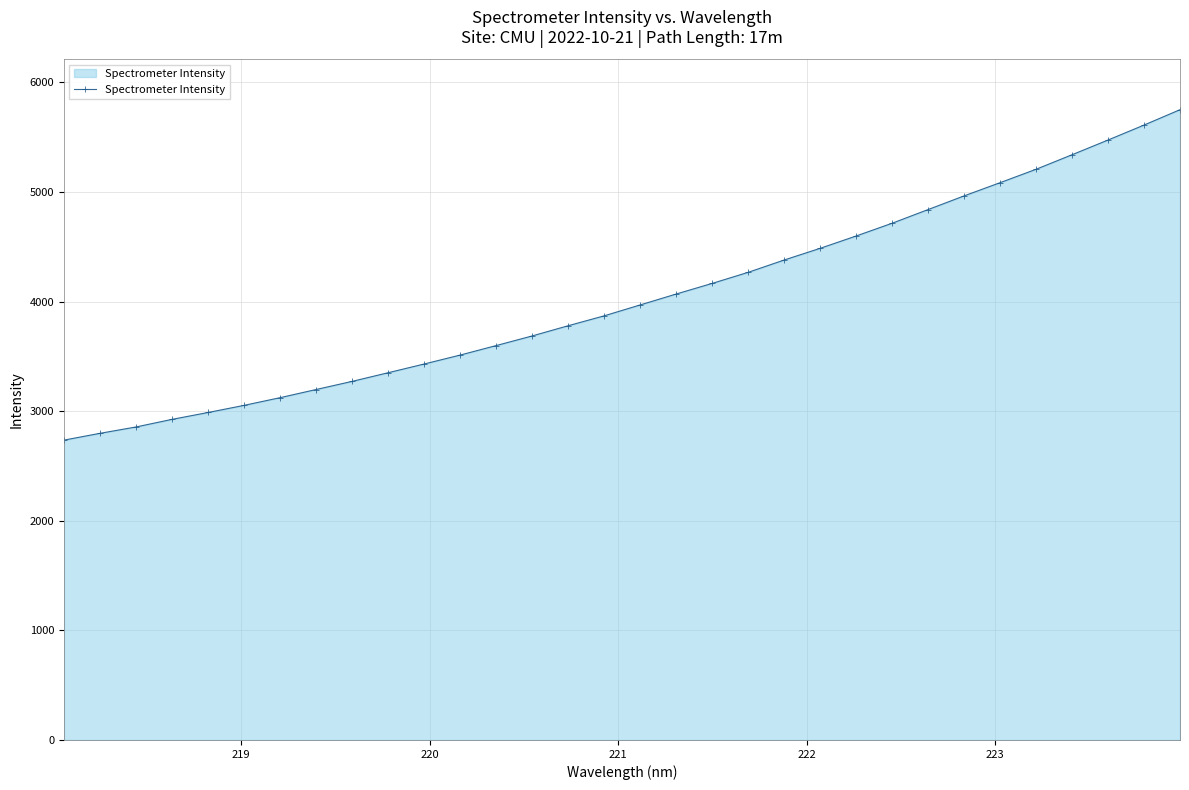

True or false: there are more than 1 points higher than both neighbors.

False